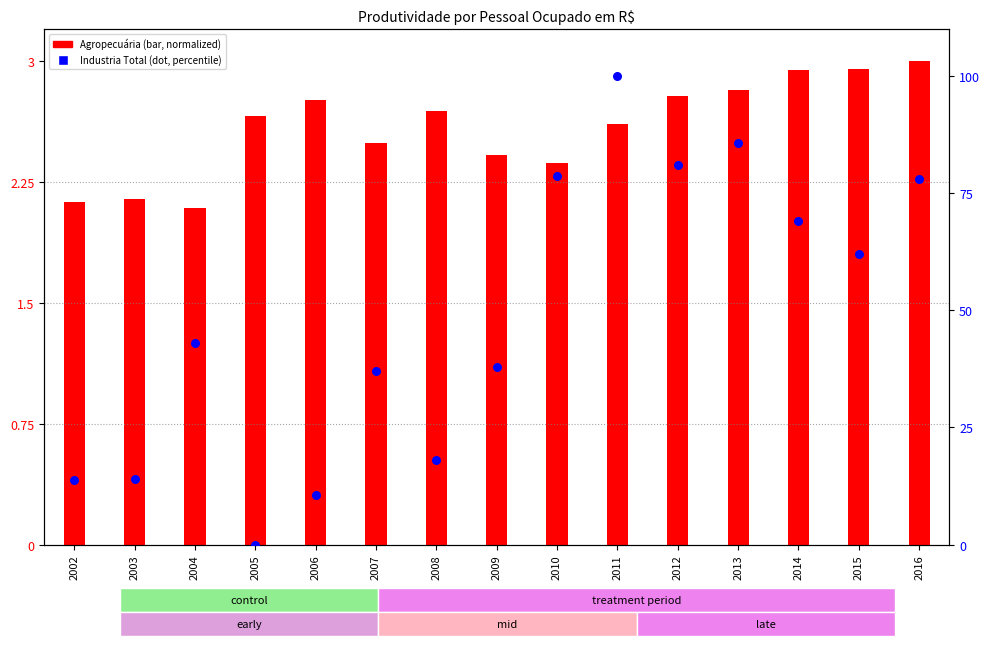

What is the total value across all series at 2014?

72.0